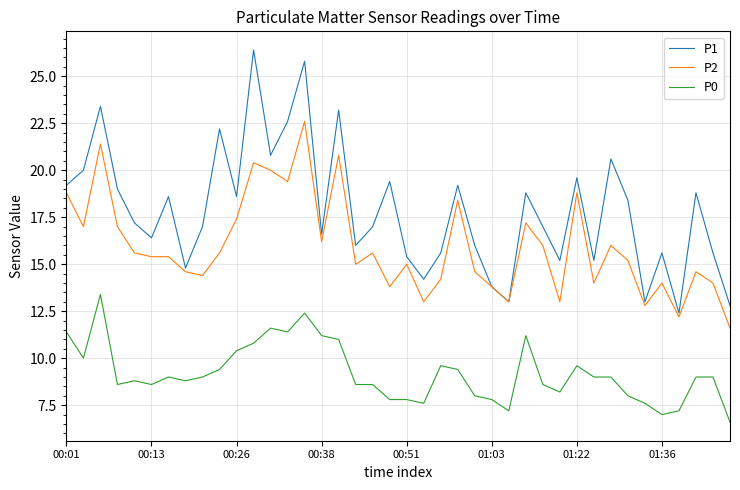

Which series has the largest total across all categories?

P1